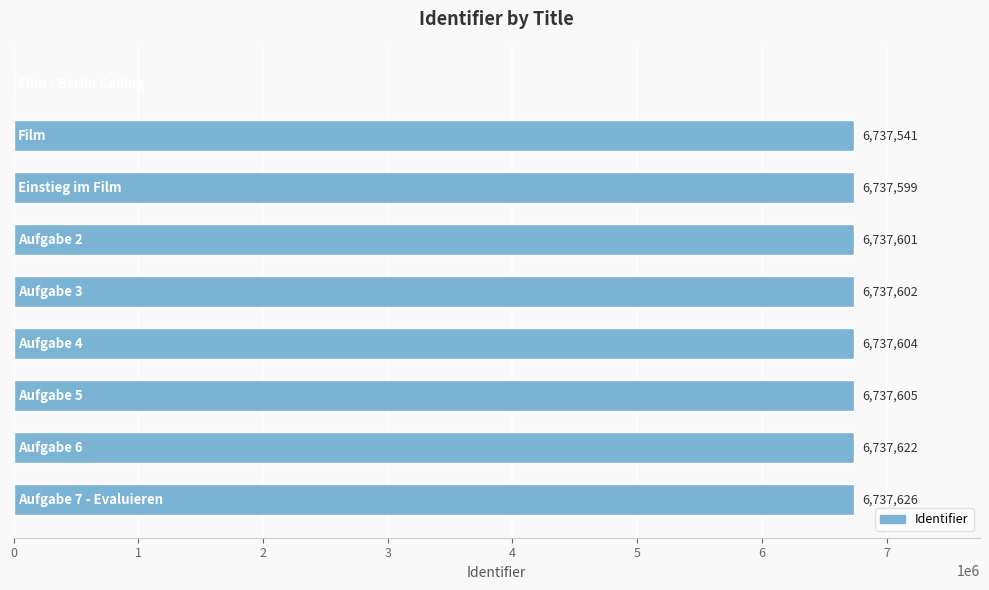

What is the average value?

5988978